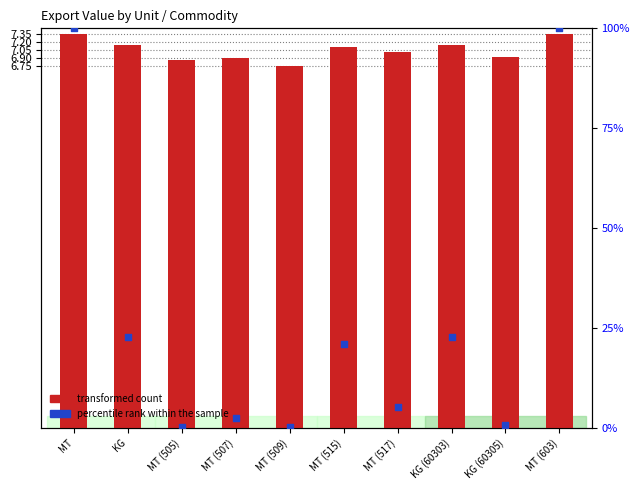

What is the total value across all series at KG (60305)?

7.6